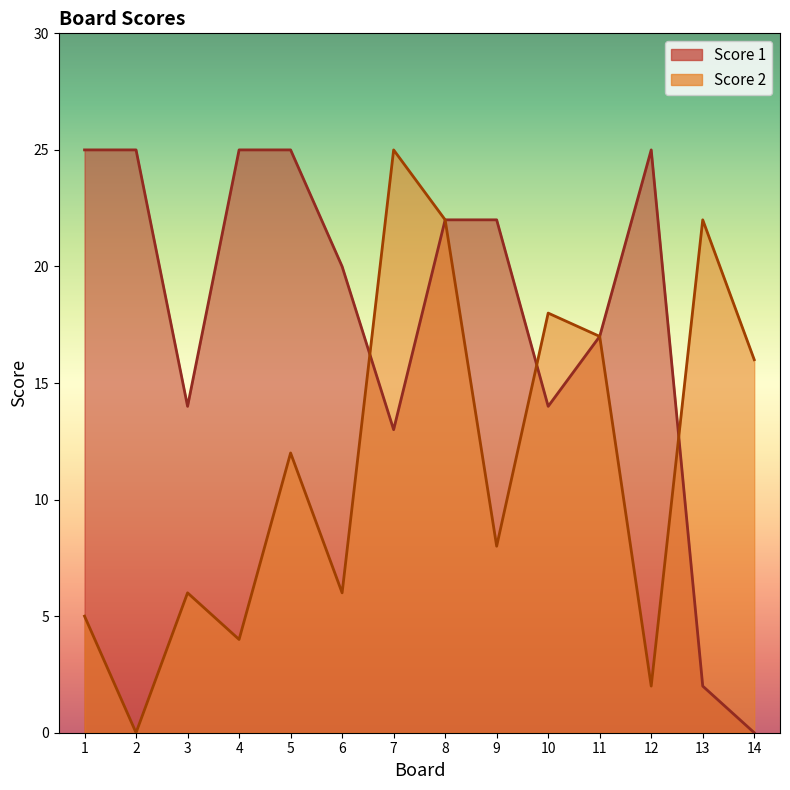

What is the total value across all series at 2?

25